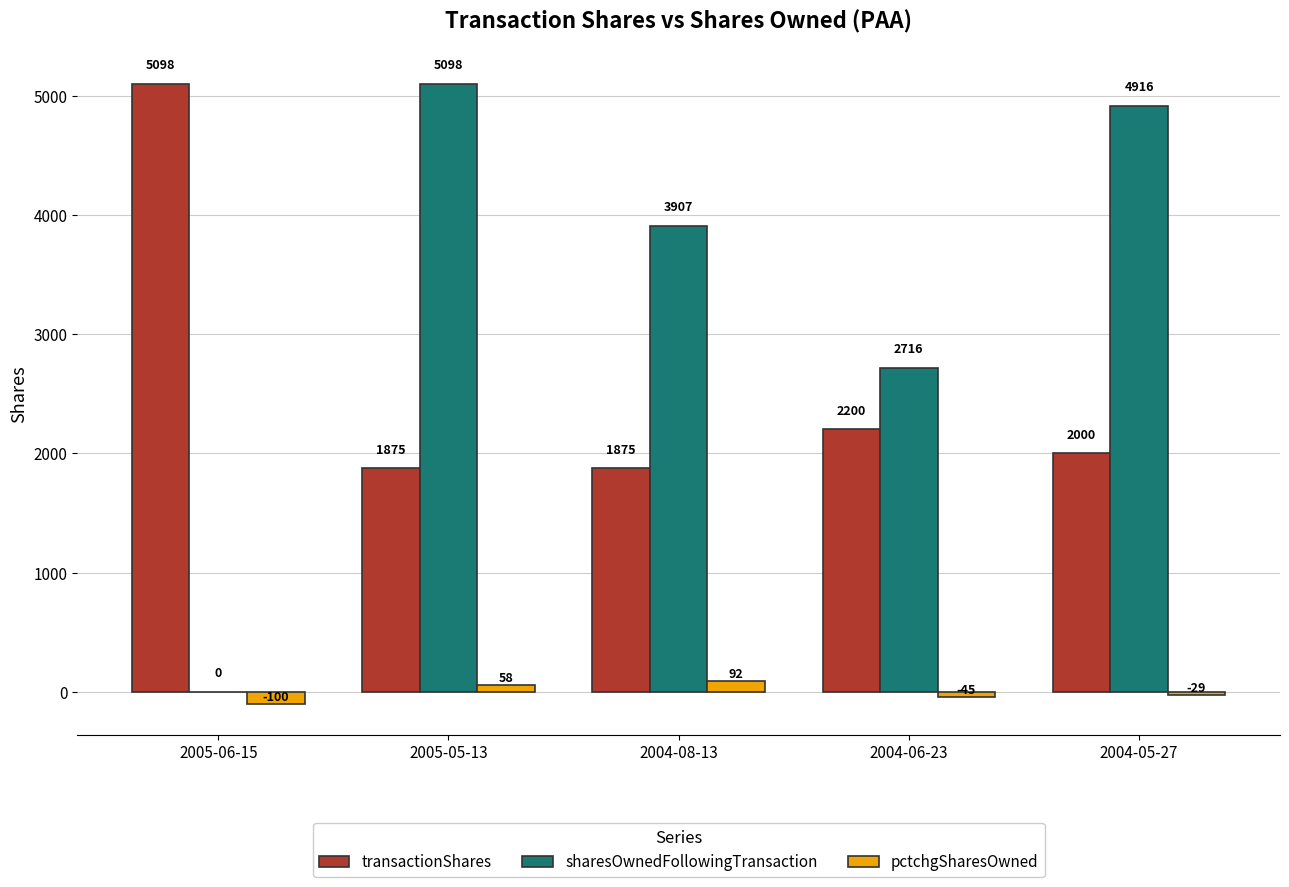

Reading left to right, transcribe all the data shown in this chart.

transactionShares: 5098	1875	1875	2200	2000
sharesOwnedFollowingTransaction: 0	5098	3907	2716	4916
pctchgSharesOwned: -100	58	92	-45	-29